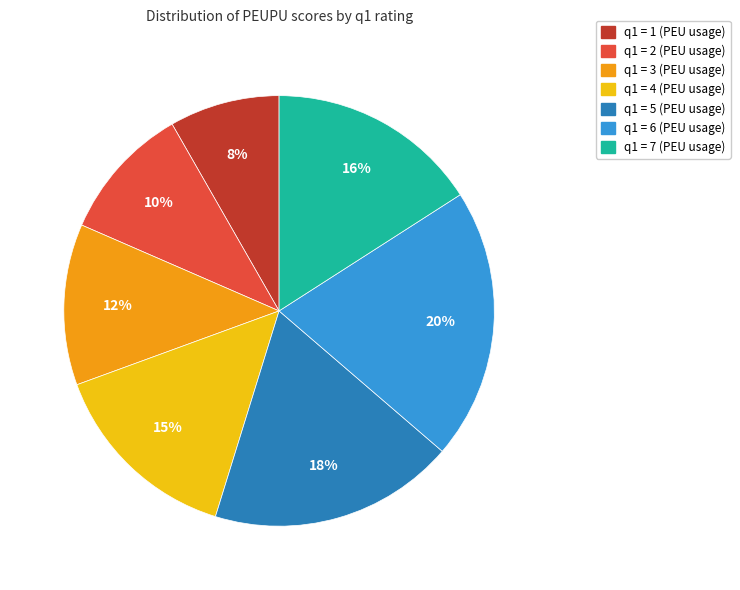

Combined, do q1 = 5 (PEU usage) and q1 = 7 (PEU usage) account for over 50%?

No